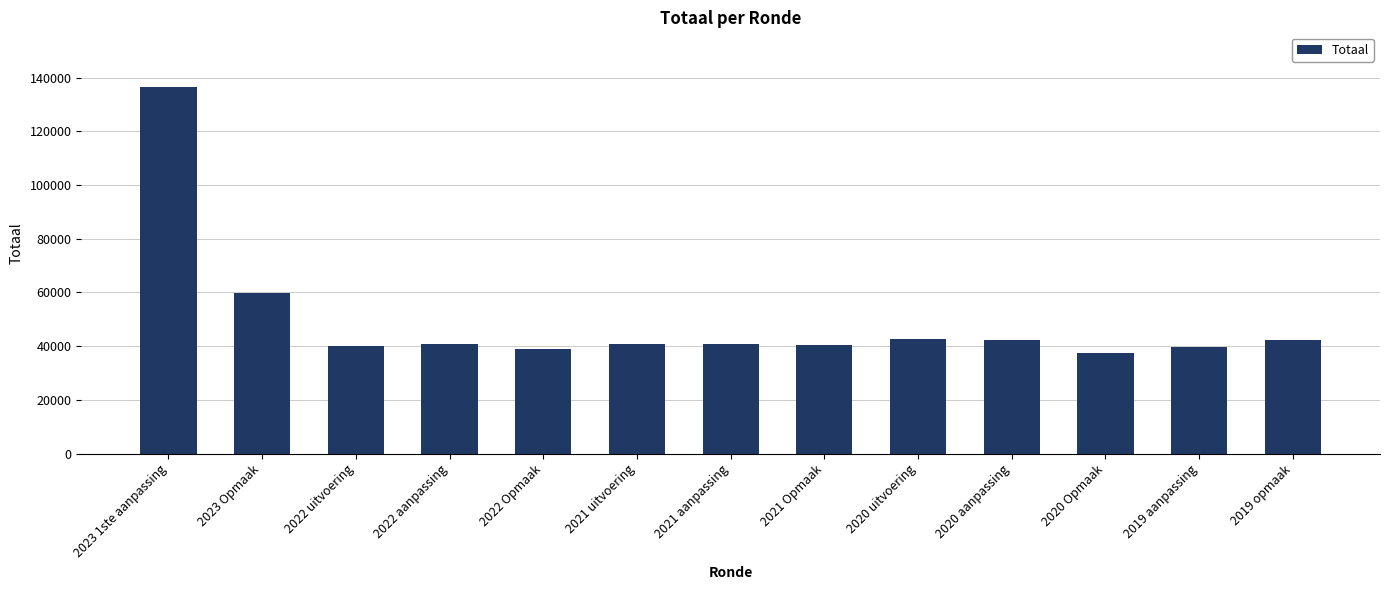

Is it true that the value at 2022 Opmaak is 38953?

True